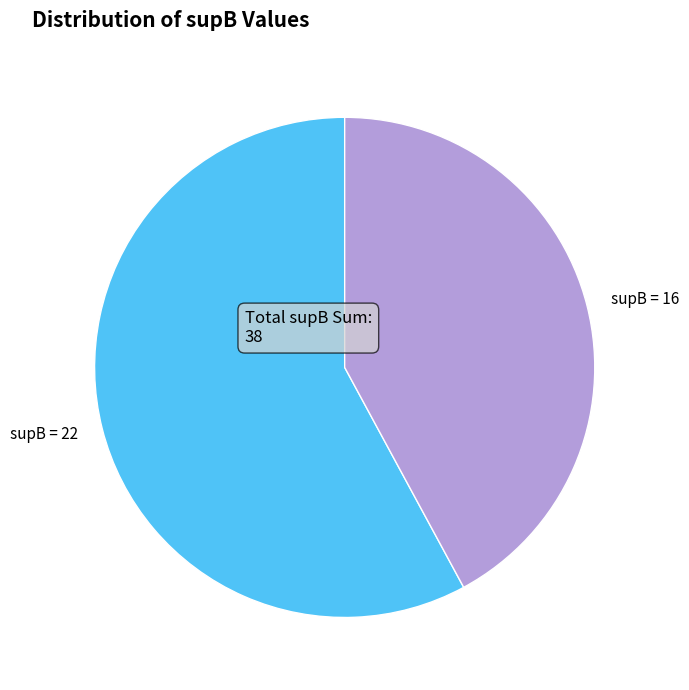

Rank the categories by value from lowest to highest.

supB = 16, supB = 22